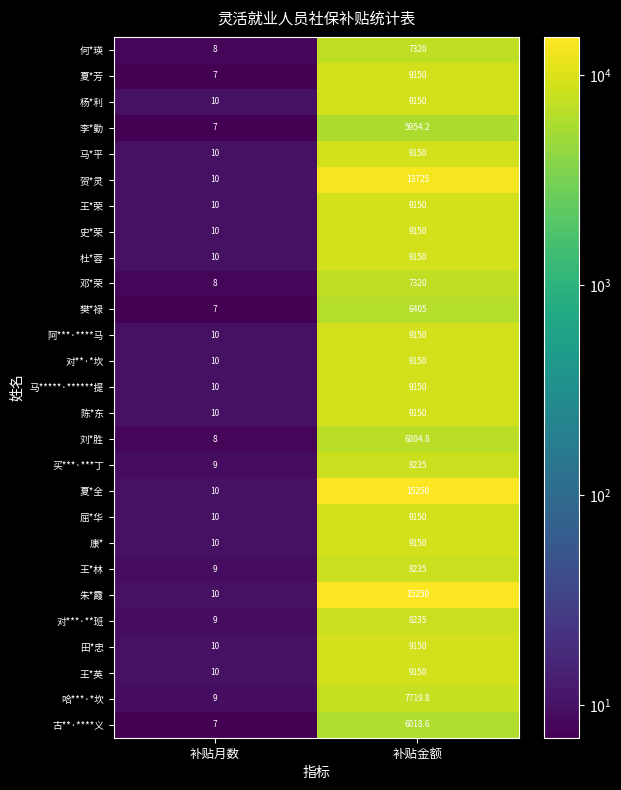

Rank the categories by 陈*东 value from lowest to highest.

补贴月数, 补贴金额